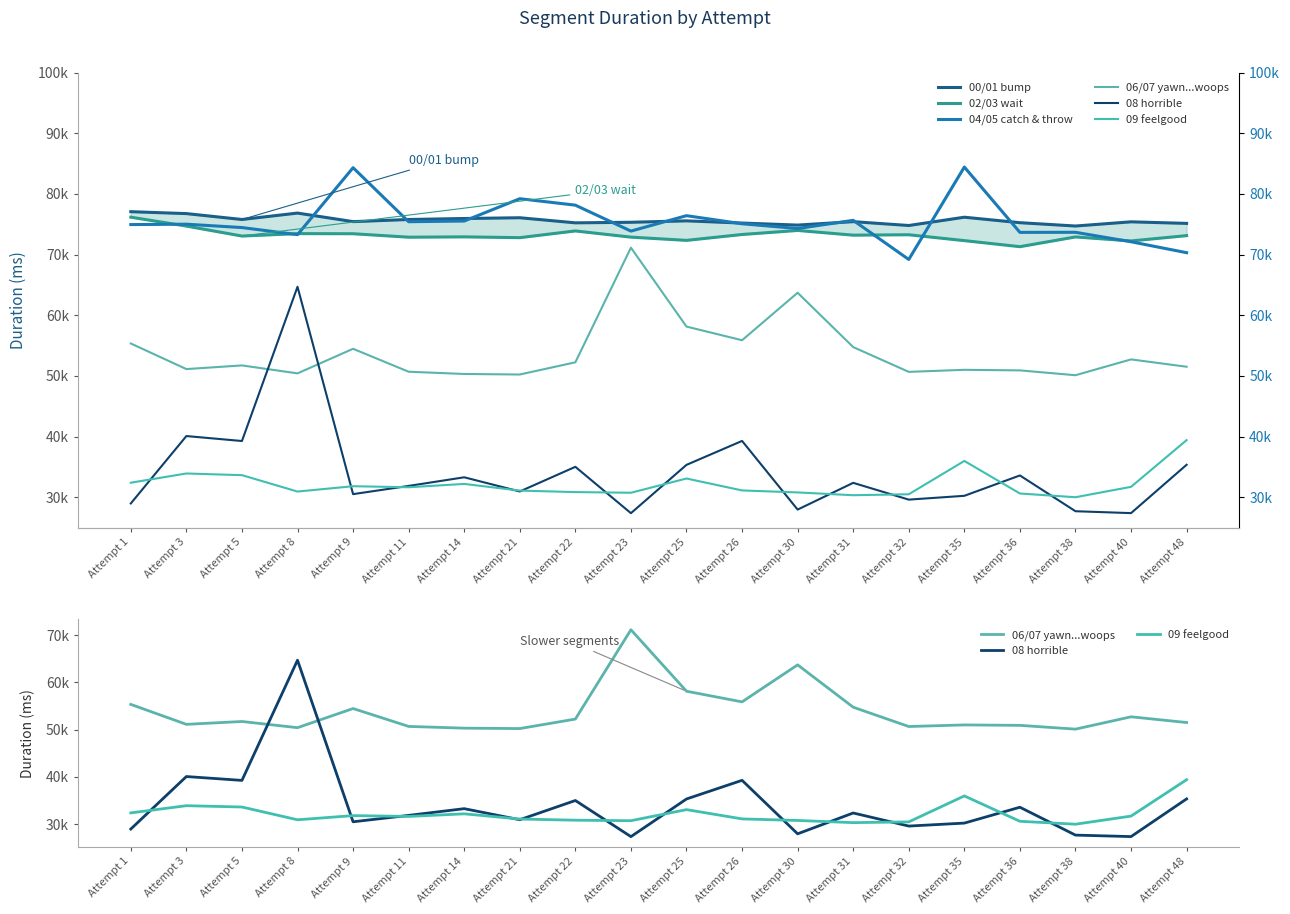

True or false: 08 horrible and 04/05 catch & throw cross at least once.

False